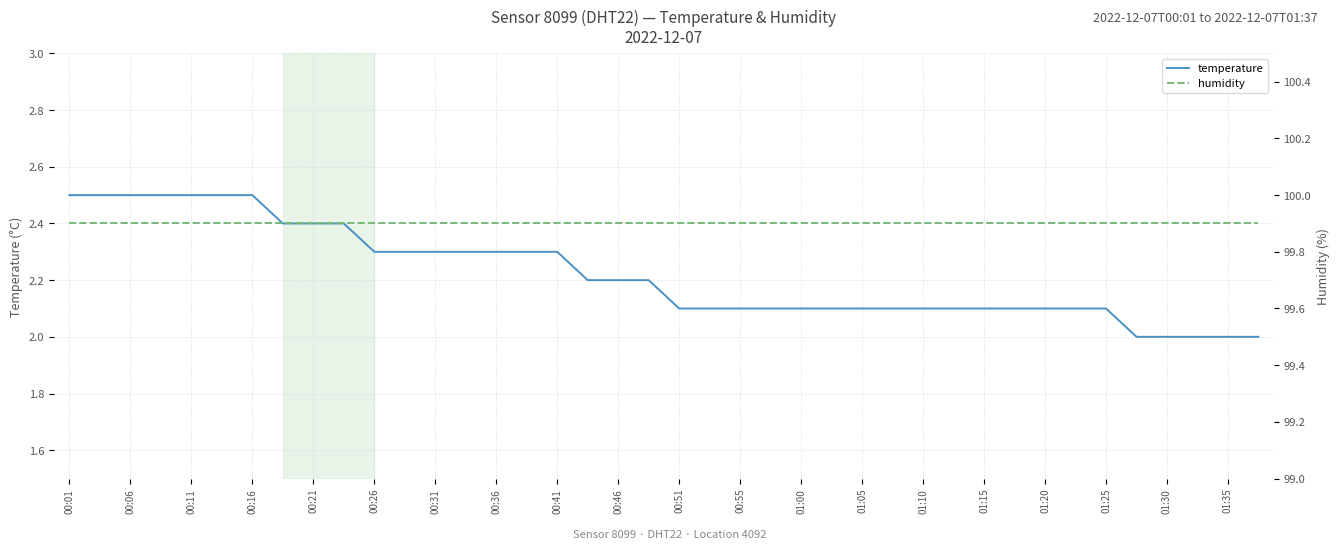

What is the minimum value shown in the chart?

2.0